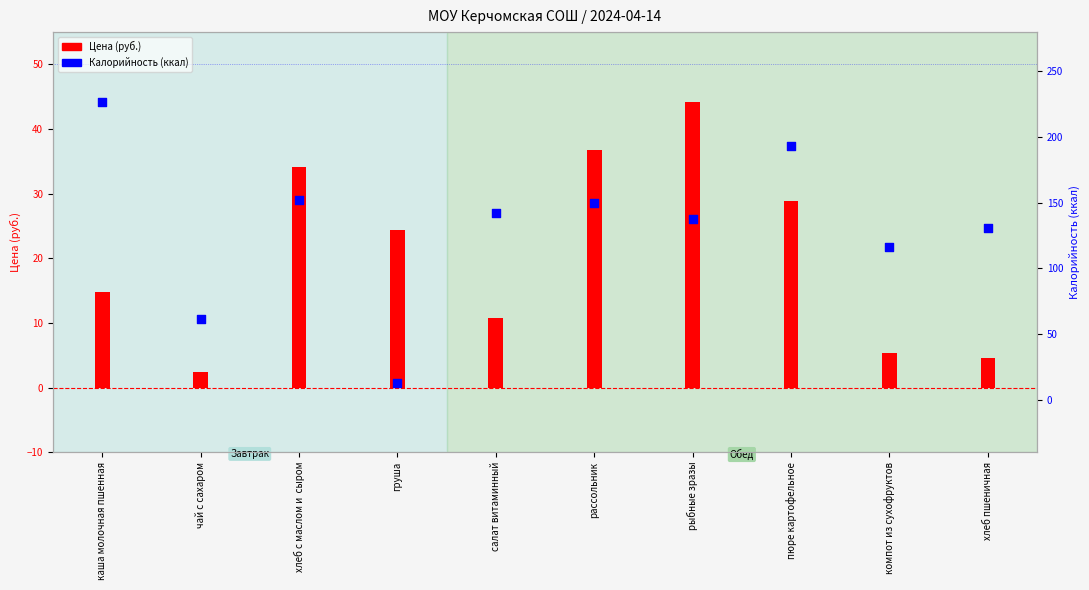

Is the value of Цена (руб.) at рыбные зразы greater than the value of Калорийность (ккал) at рыбные зразы?

No